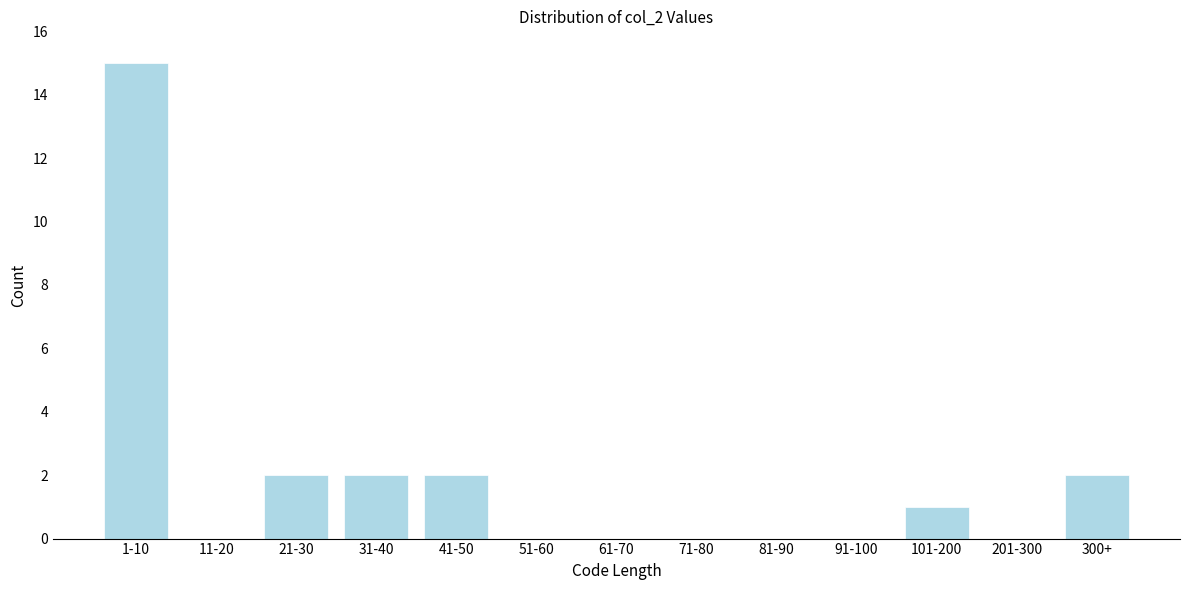

Reading left to right, list all the values displayed in this chart.

1-10=15	11-20=0	21-30=2	31-40=2	41-50=2	51-60=0	61-70=0	71-80=0	81-90=0	91-100=0	101-200=1	201-300=0	300+=2